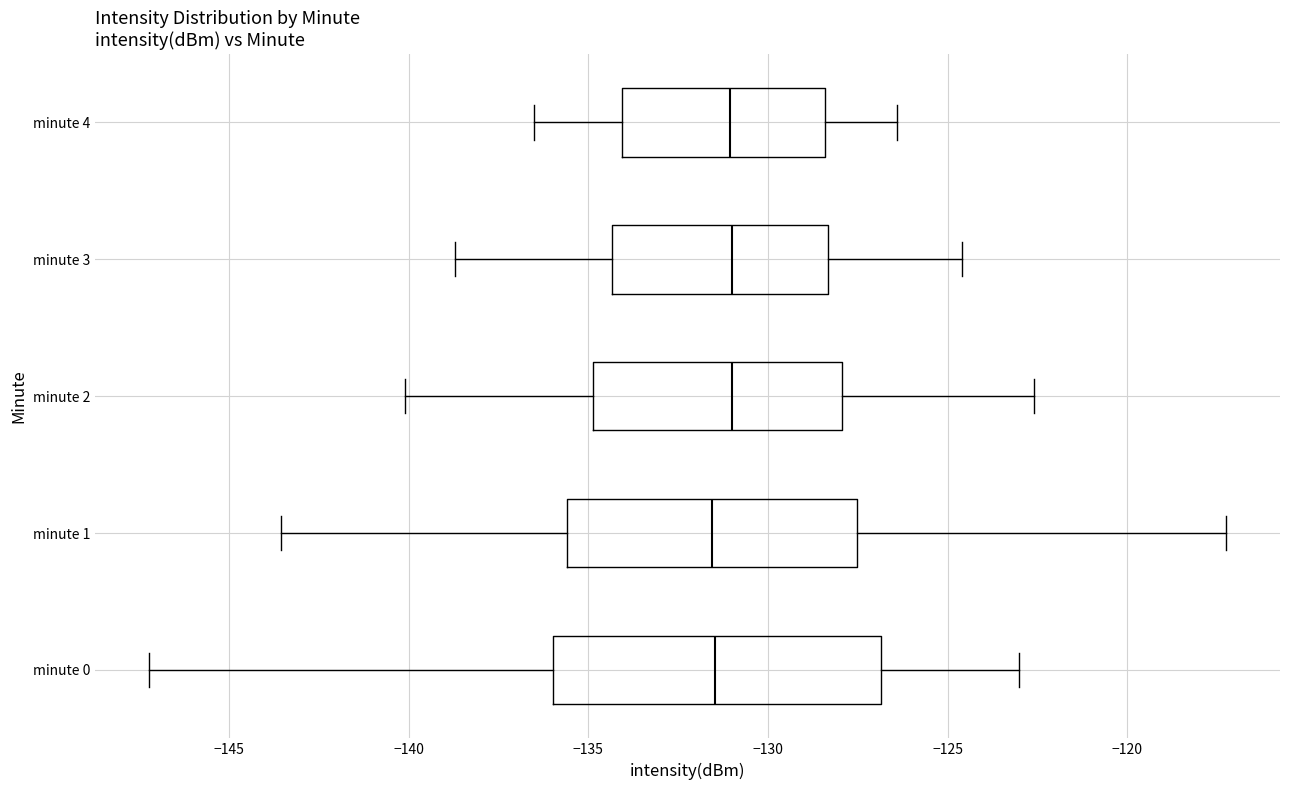

Where is the right edge of the box for minute 4 on the x-axis? The values are not printed on the chart, so give them approximately, as read against the axis.

-128.5